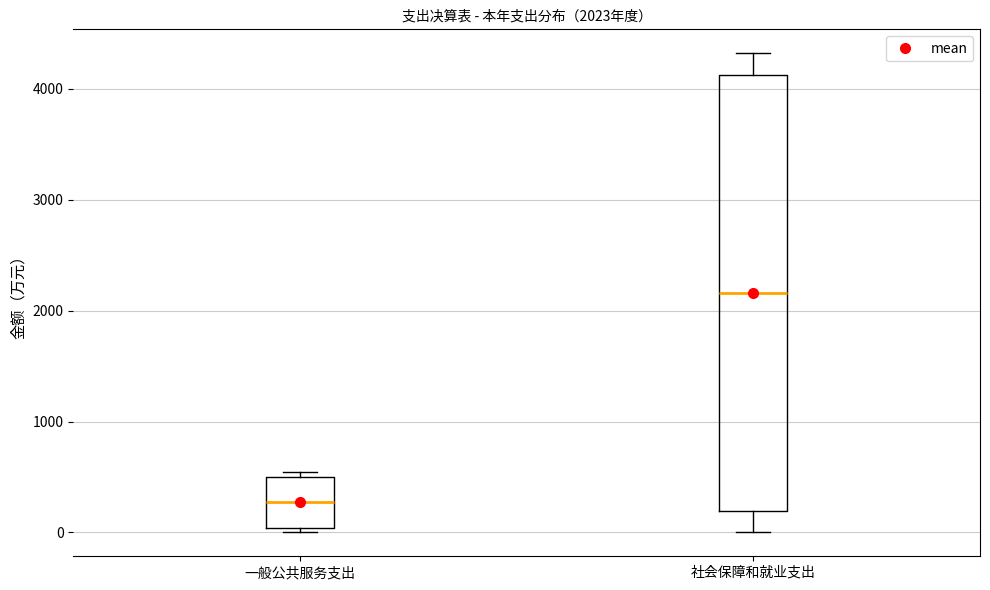

Comparing the boxes themselves (not the whiskers), which one is the tallest?

社会保障和就业支出